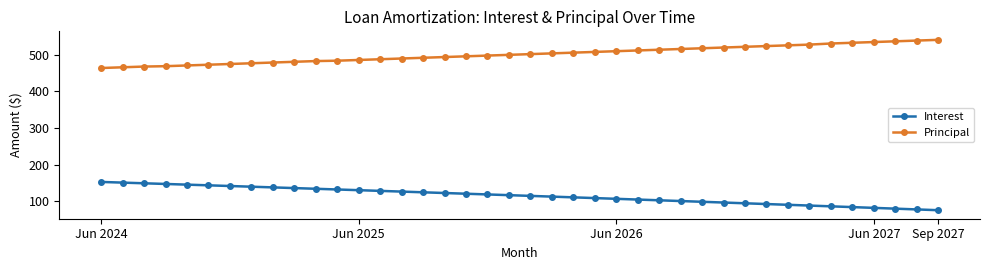

How many data points does each series have?

40